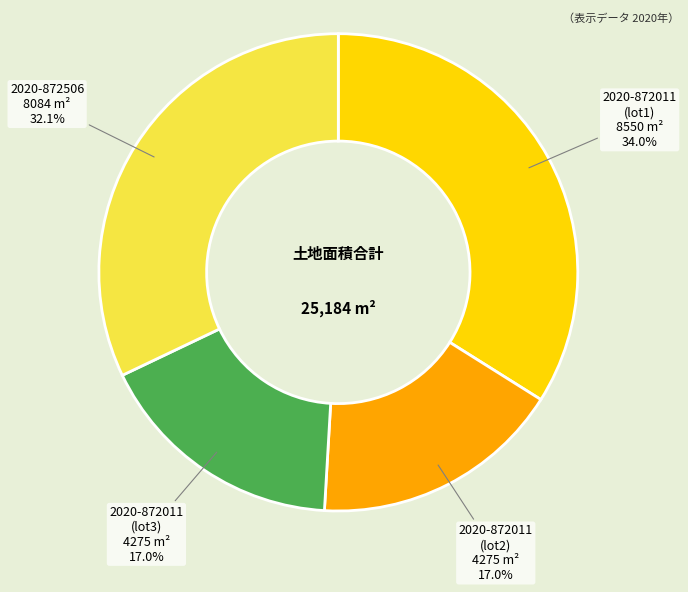

Does any single category account for the majority?

No